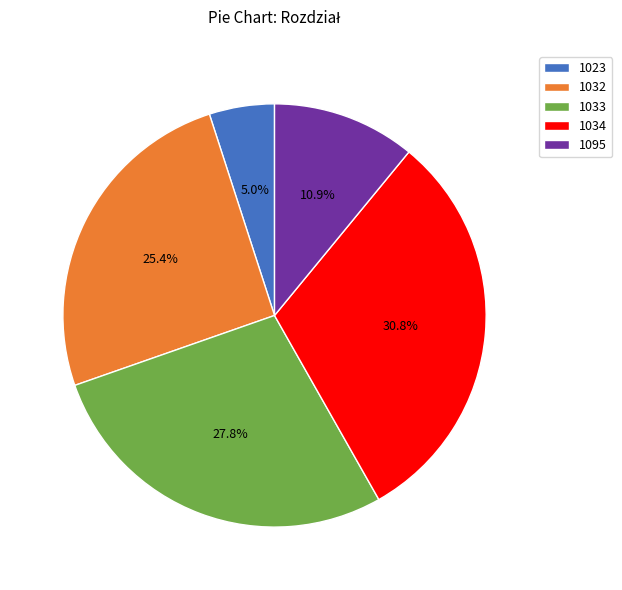

Approximately how many times larger is the value at 1095 compared to 1034?

0.4